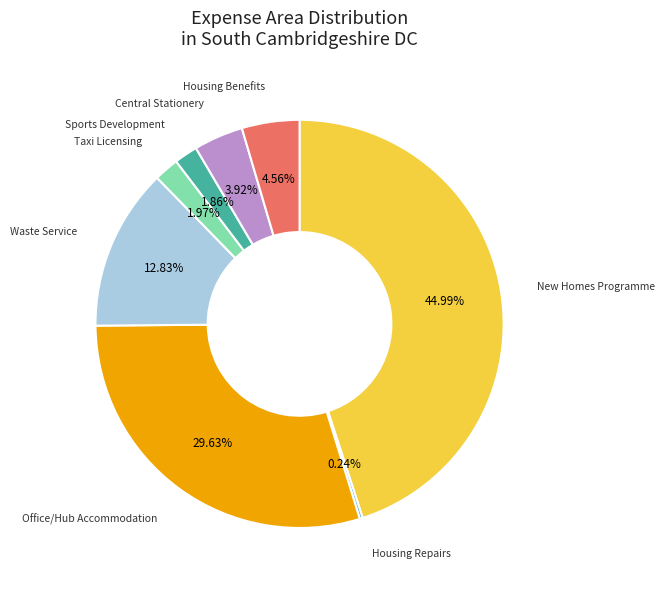

Combined, do Office/Hub Accommodation and Sports Development account for over 50%?

No